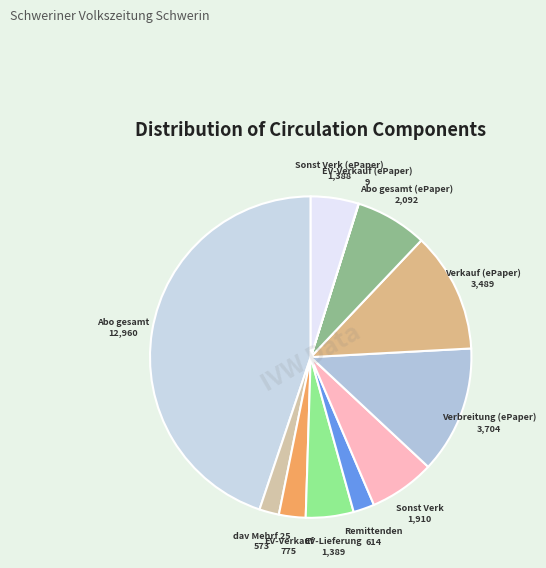

Approximately how many times larger is the value at Remittenden compared to Verkauf (ePaper)?

0.2